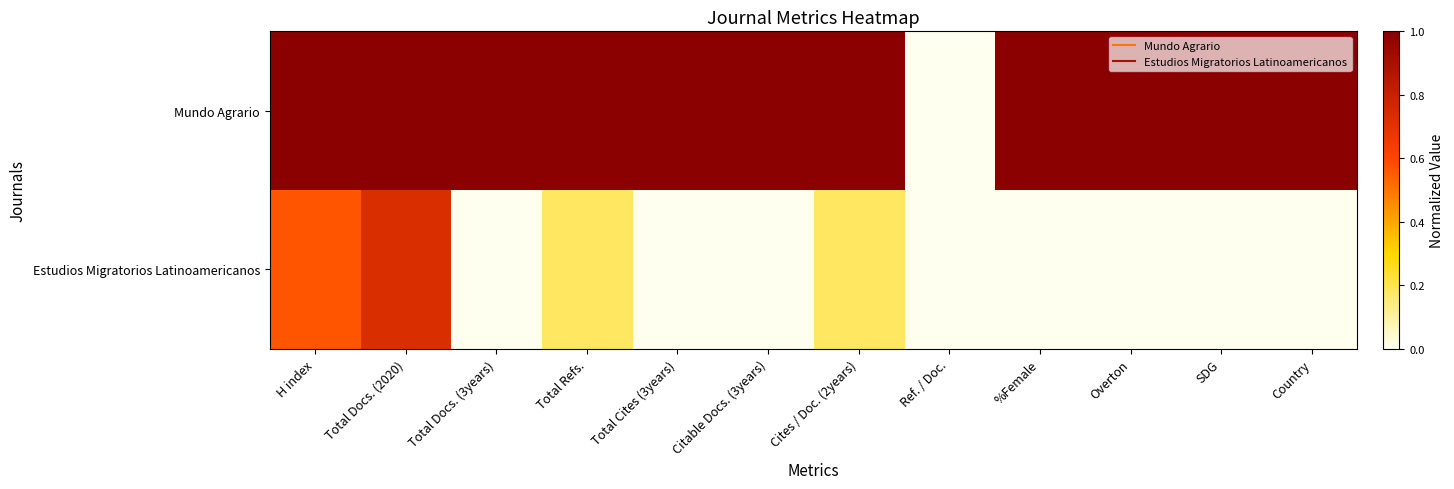

Which series has the largest range (max minus min)?

Mundo Agrario